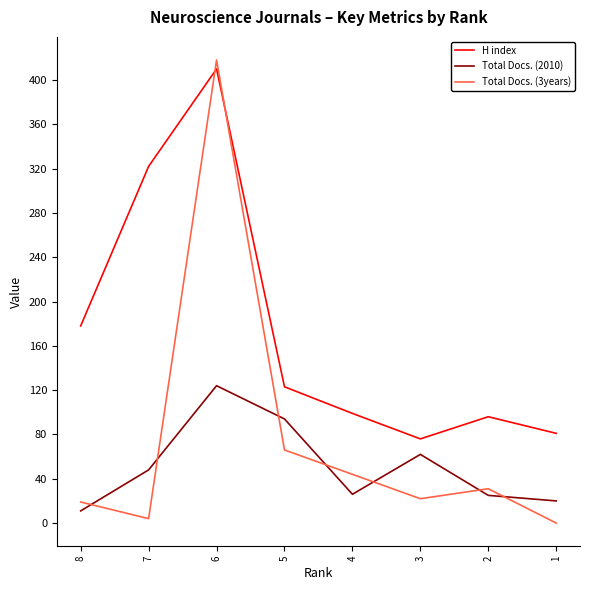

Between 8 and 1, which series saw the biggest shift?

H index